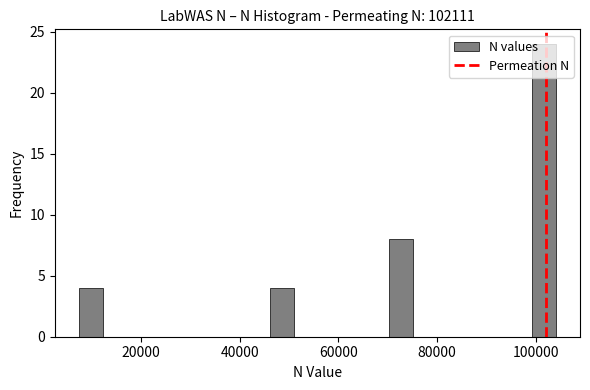

Read against the x-axis, roughly where is the centre of the tallest bar?

102000